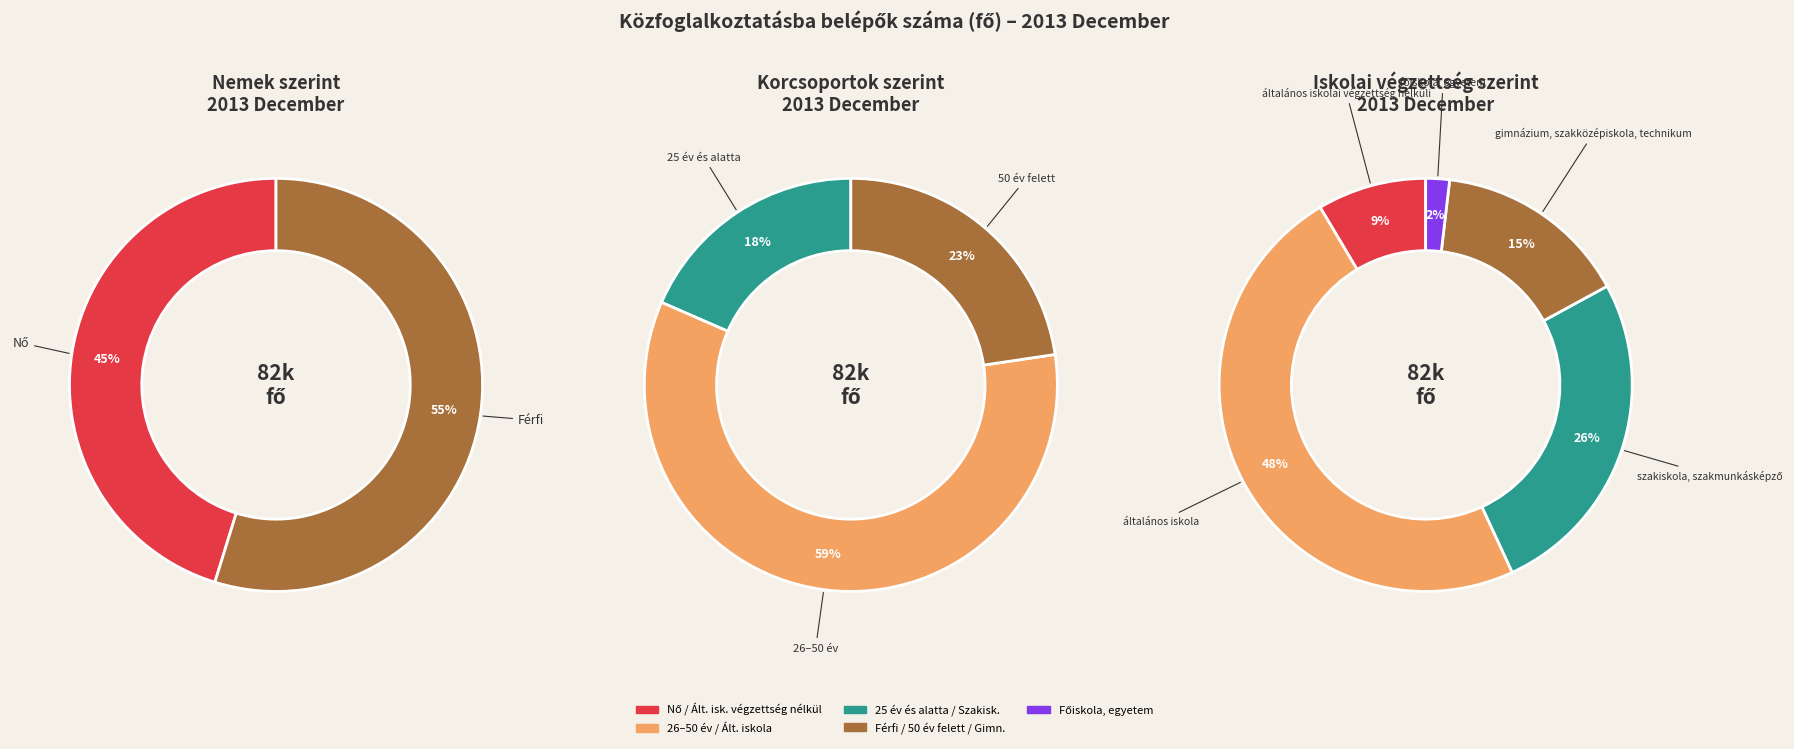

Is it true that 2013 - Augusztus is 16% of the pie?

False